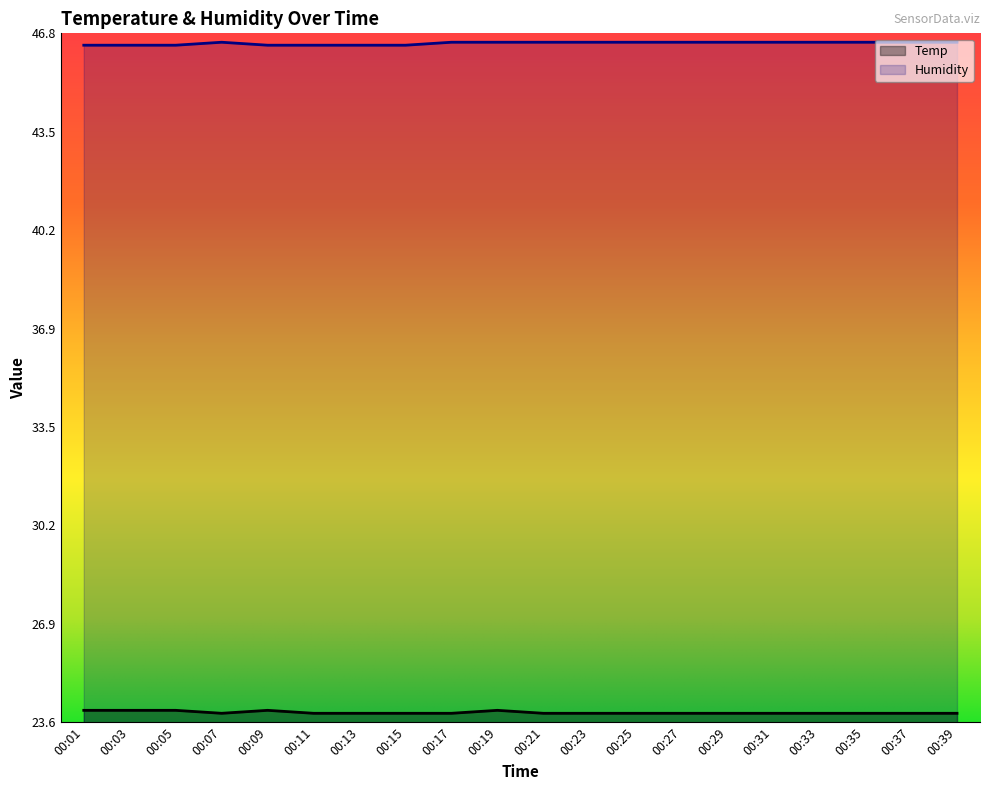

List the series in order of their peak value, lowest first.

Temp, Humidity